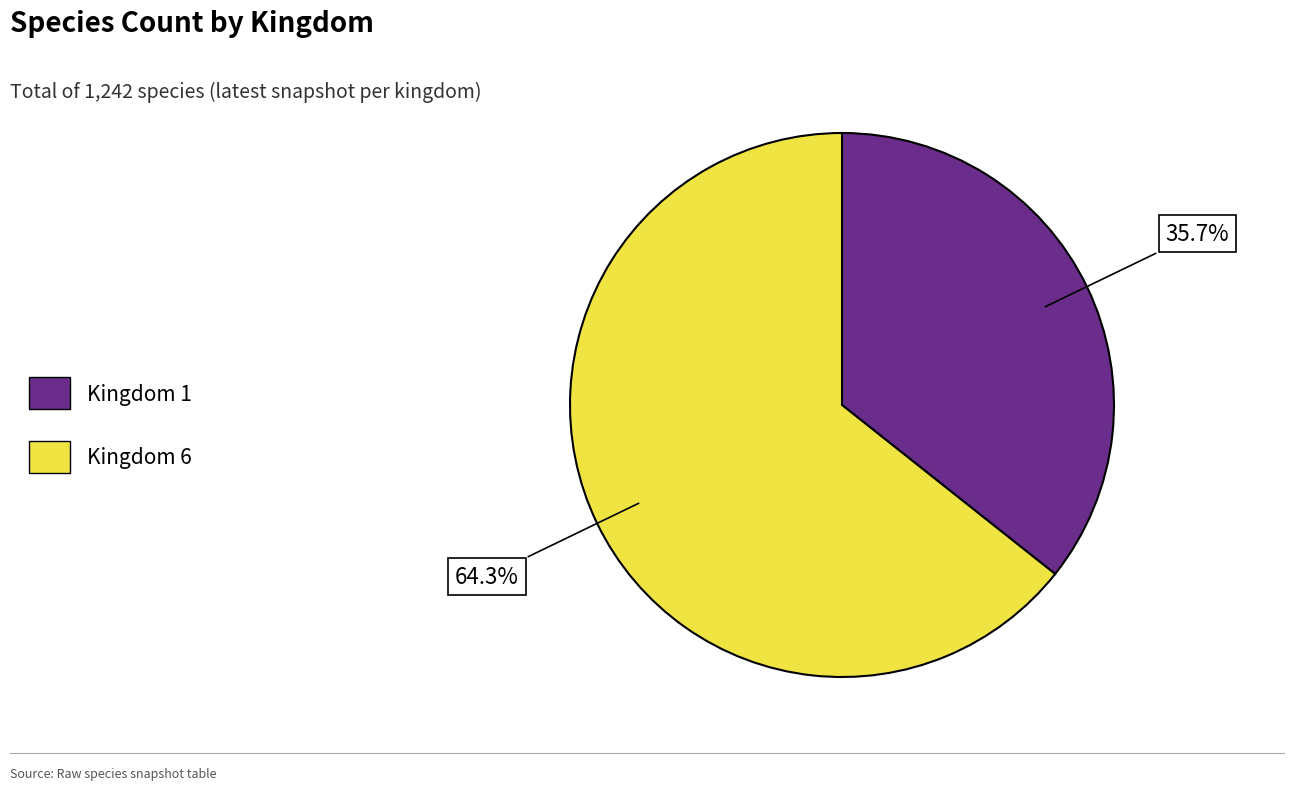

What is the smallest slice in the pie chart?

Kingdom 1